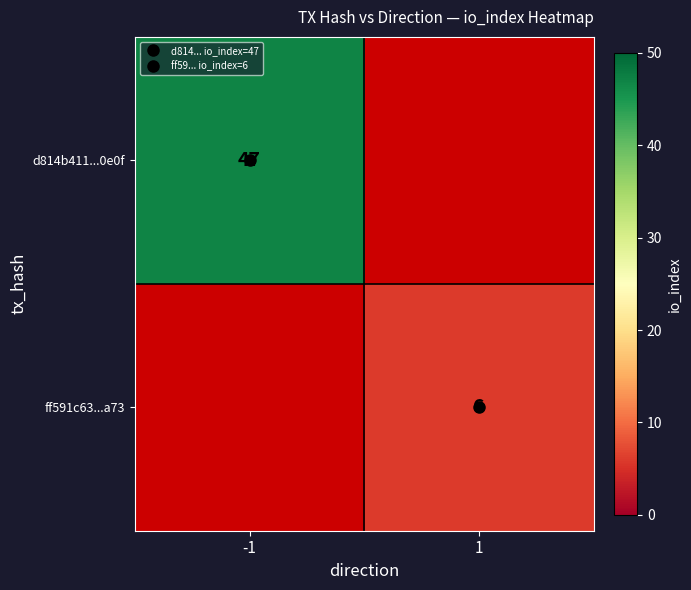

Which series has the widest spread of values?

d814b411...0e0f